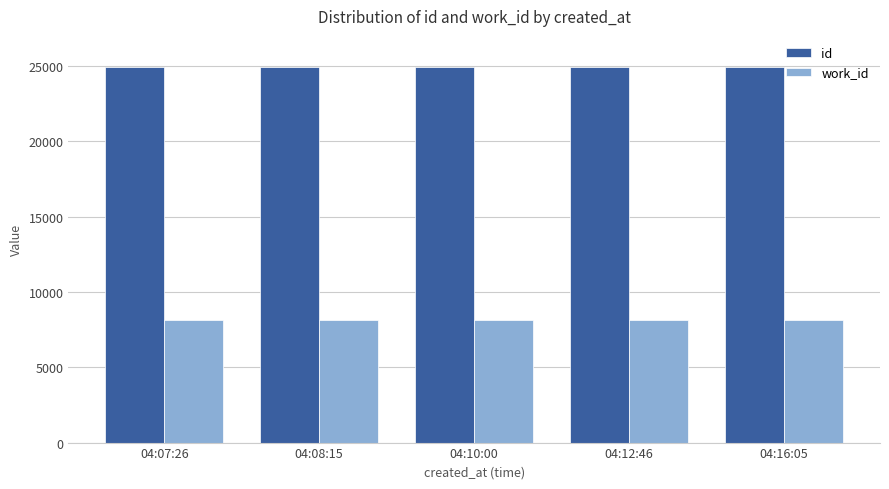

What is the sum of all work_id values?

40745